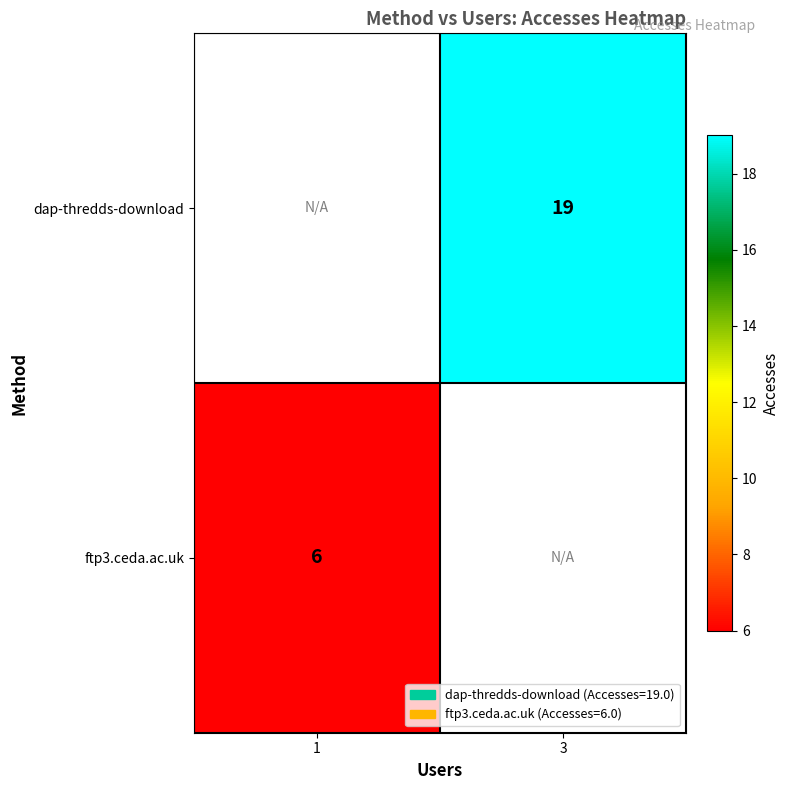

What is the smallest value displayed?

6.0